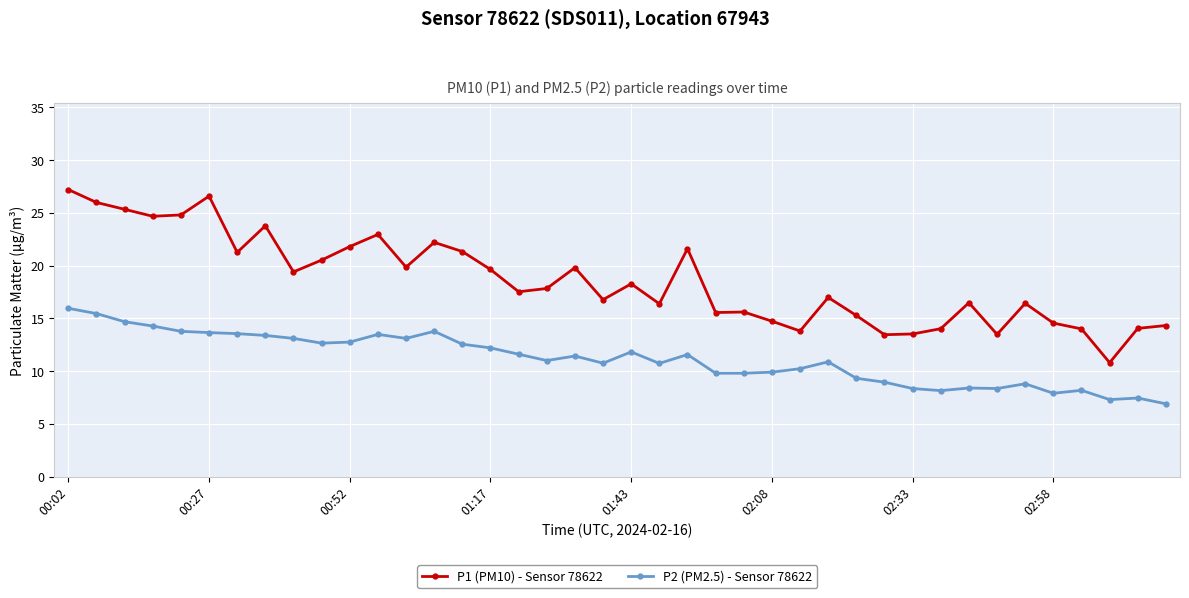

True or false: P1 (PM10) - Sensor 78622 has more than 2 points higher than both neighbors.

True